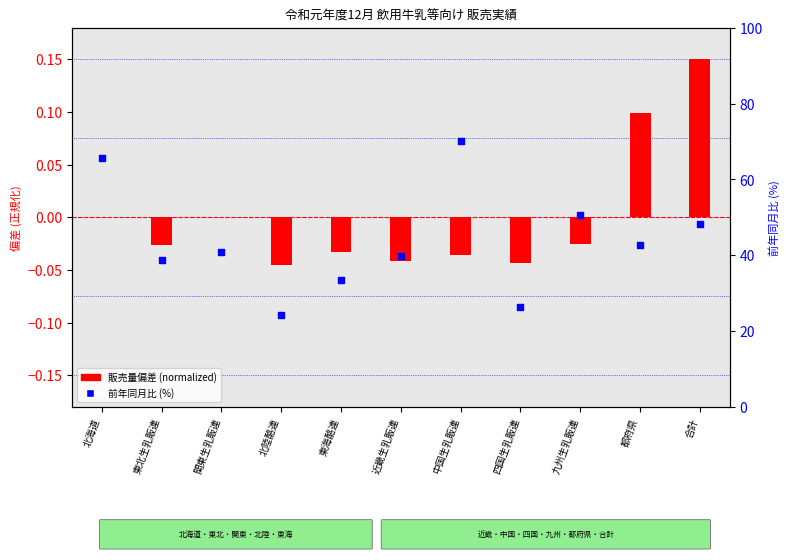

Which series has the widest spread of Y values?

前年同月比 (%)